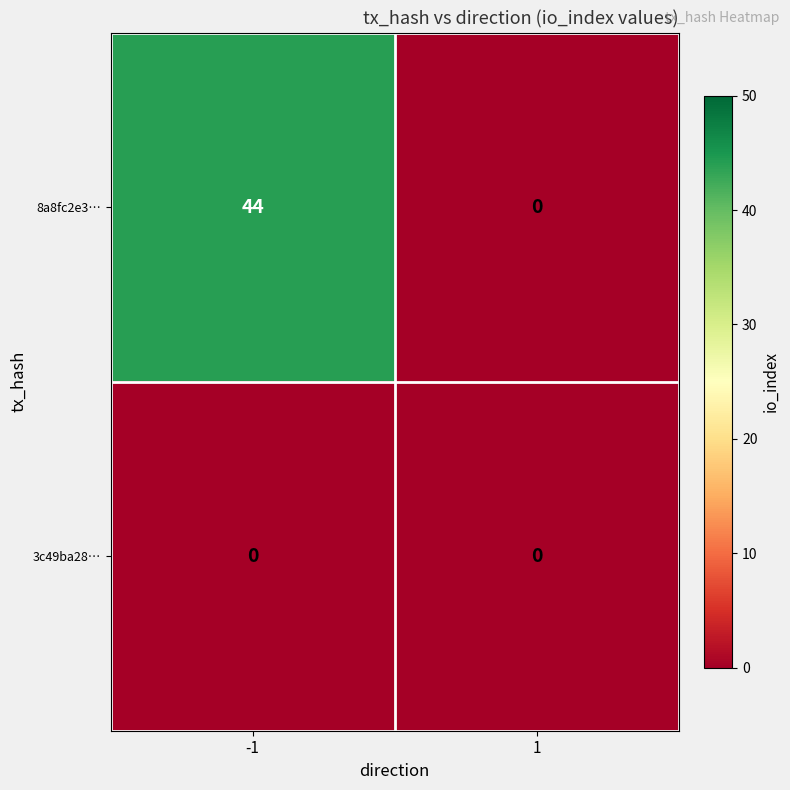

Count the number of categories in the chart.

2